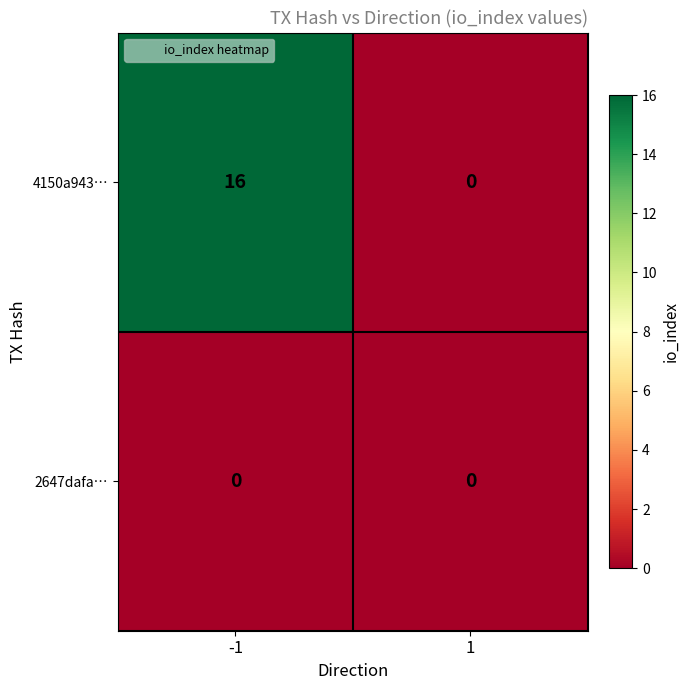

Is it true that 4150a943… equals 21 at -1?

False